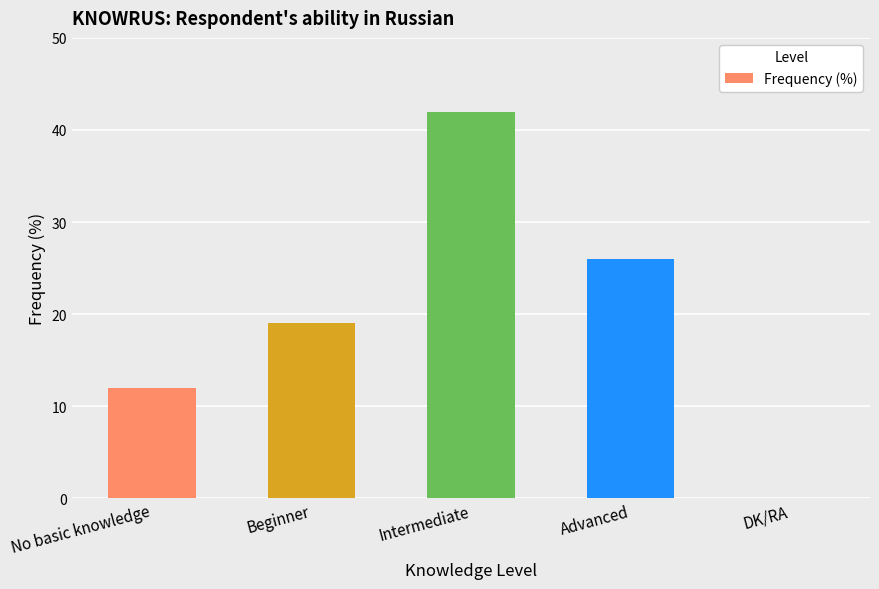

At which label is the value closest to 21?

Beginner